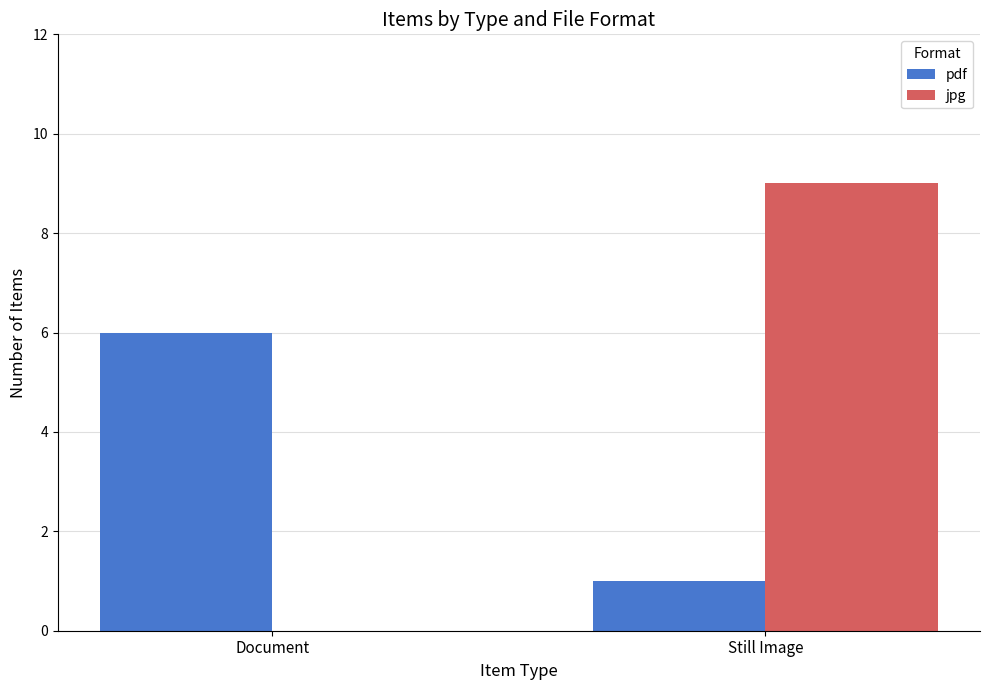

Which series changed the most between Document and Still Image?

jpg